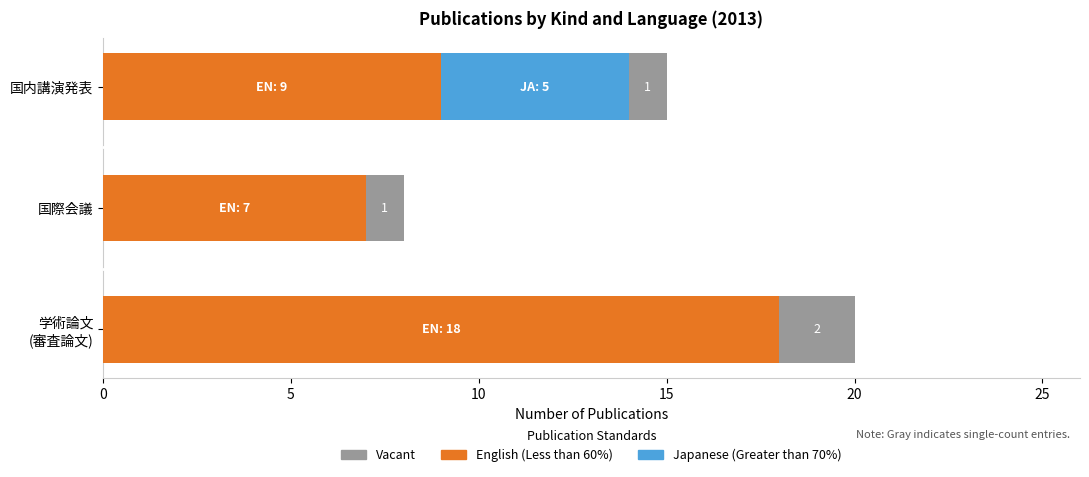

What is the total value across all series at 国内講演発表?

15